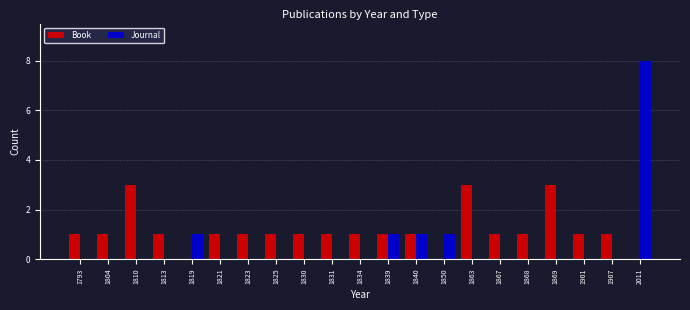

What is the total value across all series at 1840?

2